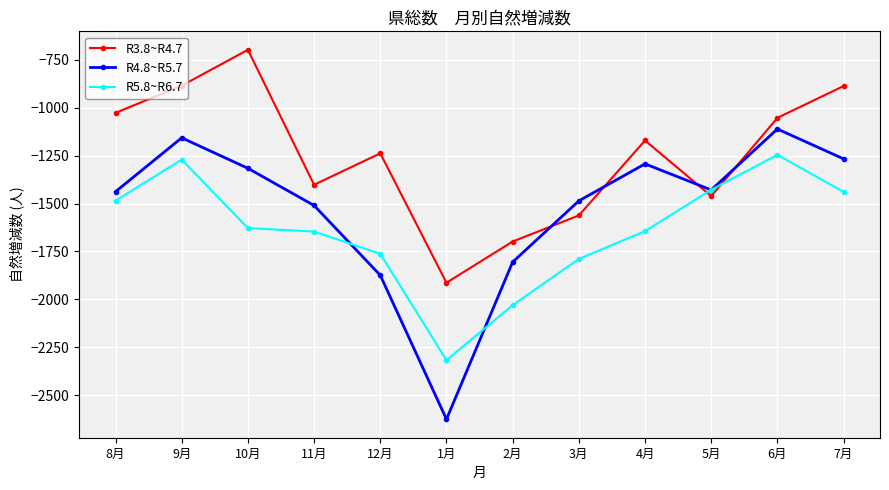

What is the difference between the maximum and second lowest values in the R3.8~R4.7 series?

1000